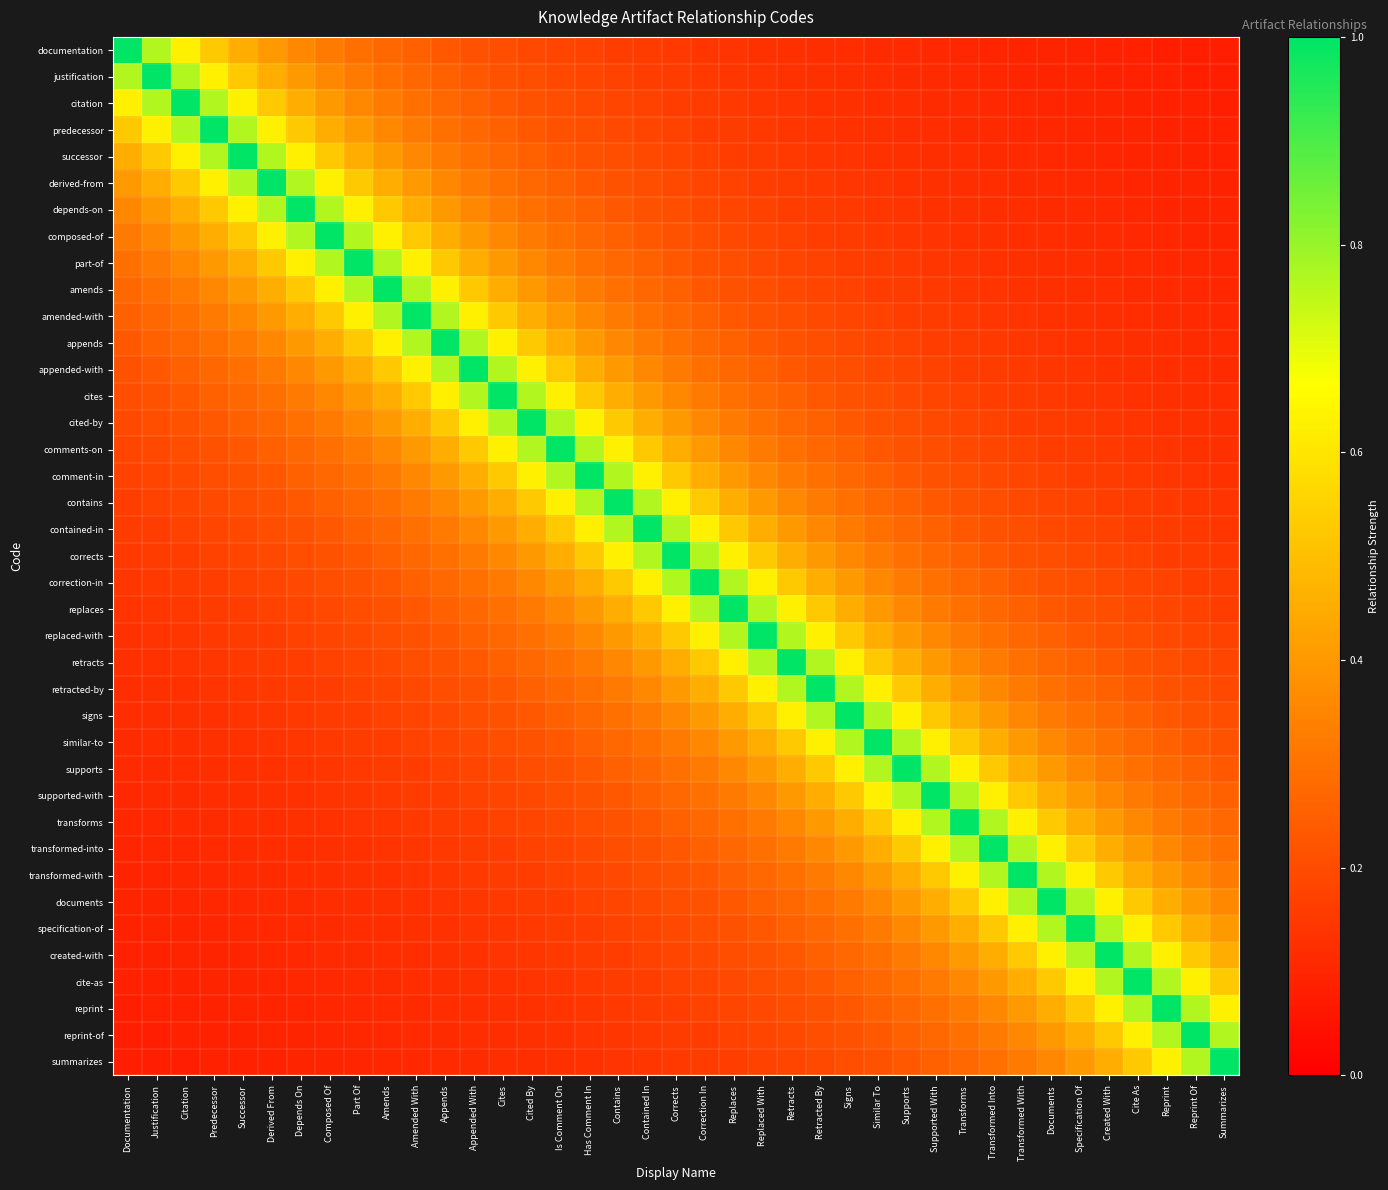

Which category has the highest value across all series?

Documentation